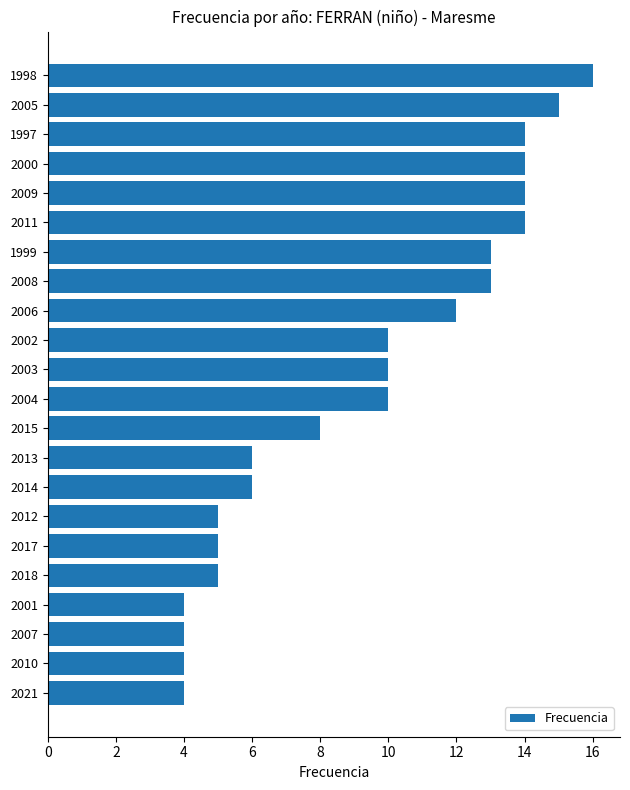

What is the sum of all values?

206